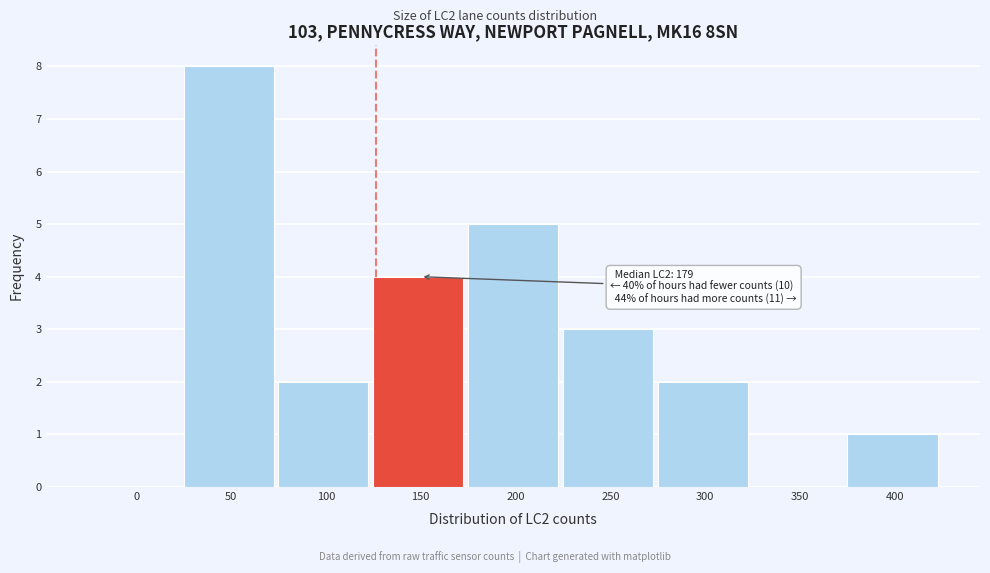

Reading left to right, extract all data points from this chart.

0=0	50=8	100=2	150=4	200=5	250=3	300=2	350=0	400=1